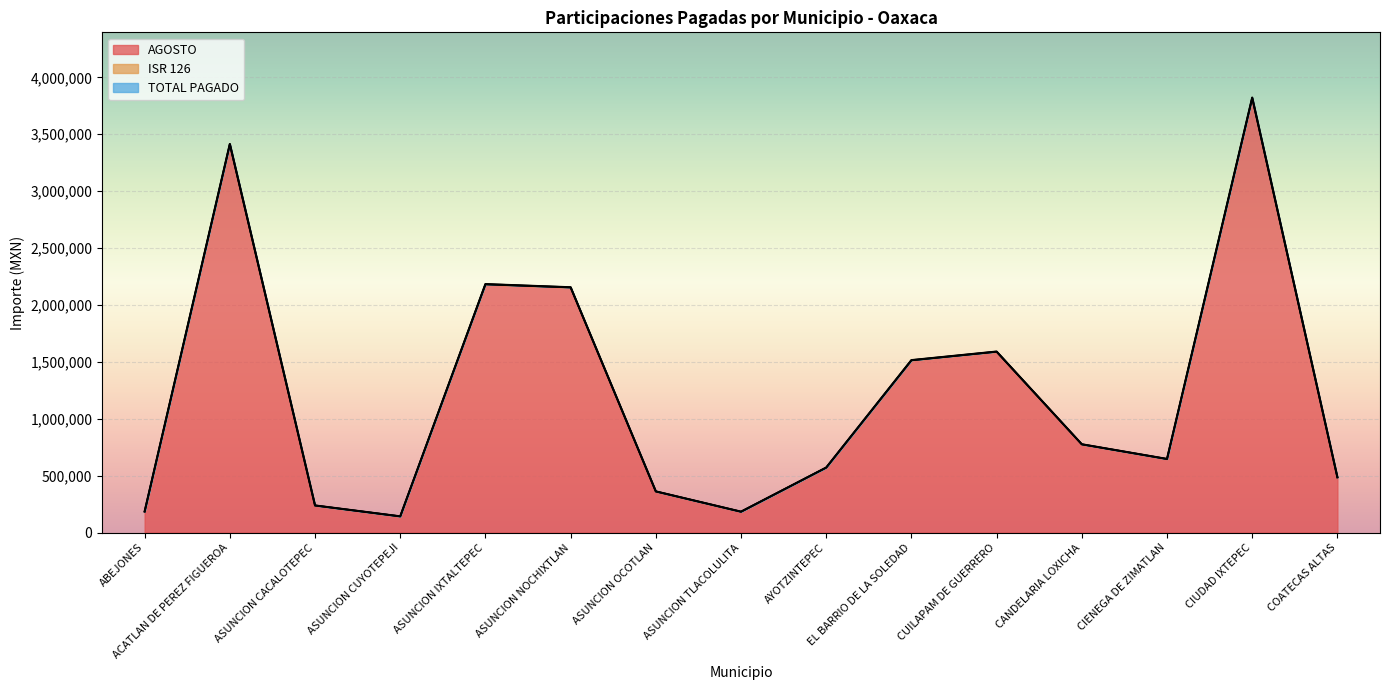

How many lines are shown in the chart?

3